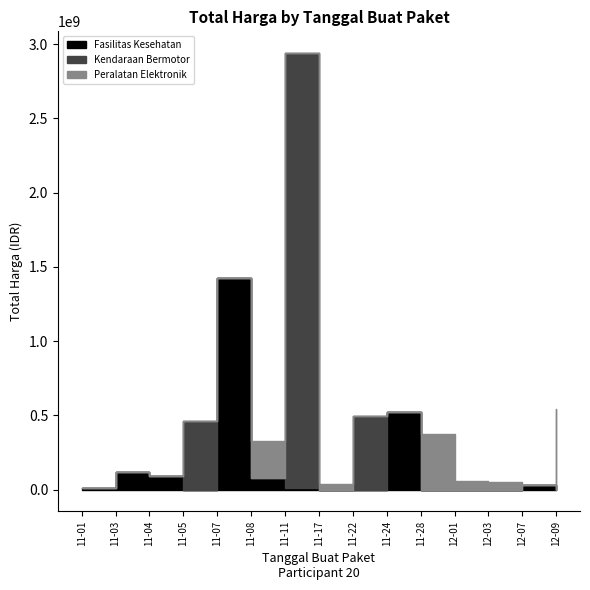

Between 17 and 19, which is larger?

19